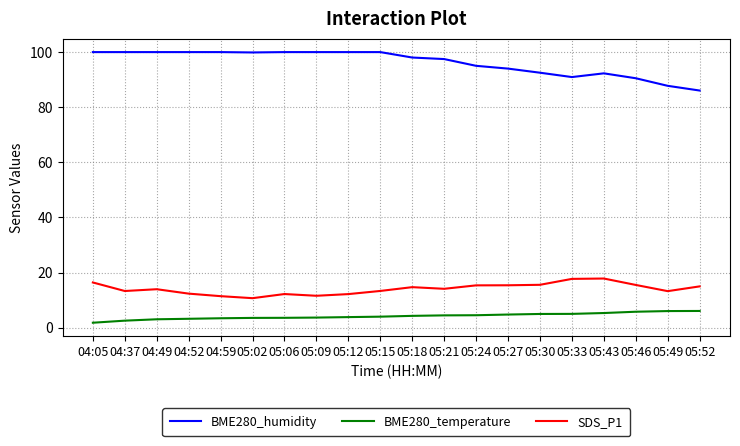

What is the maximum value shown in the chart?

100.0